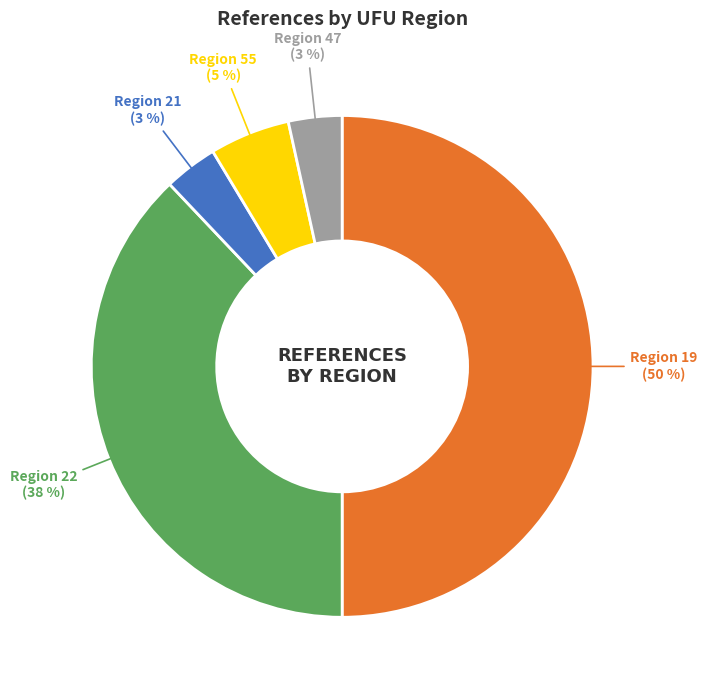

How many segments does this pie chart have?

5